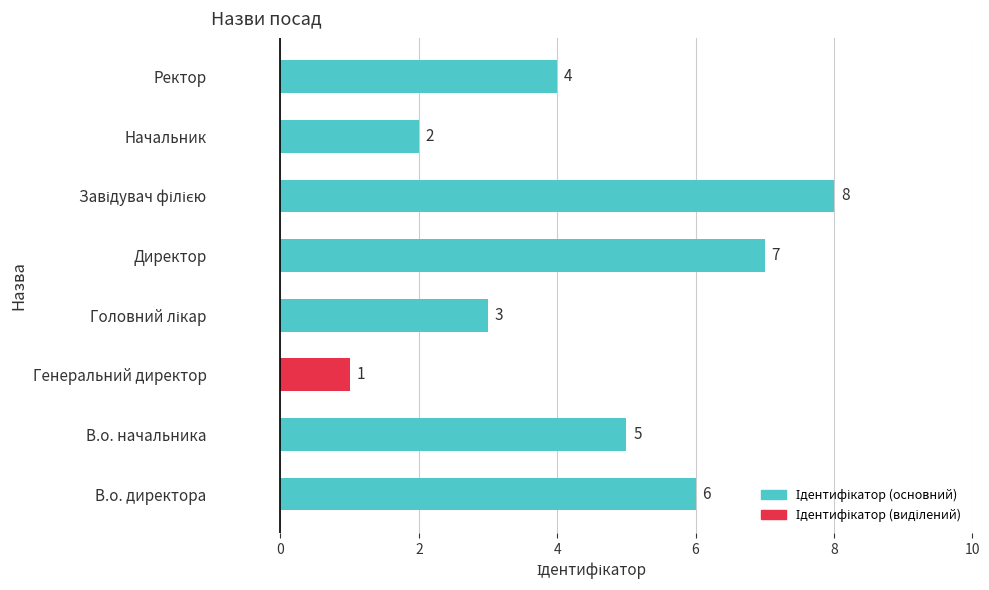

What value does the data have at Ректор?

4